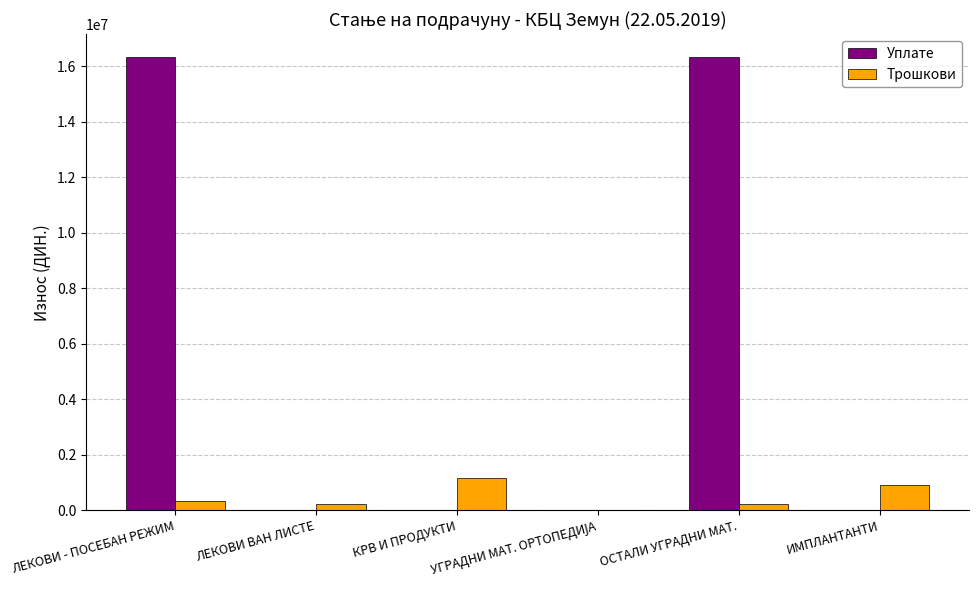

What is the sum of all Уплате values?

32683839.9